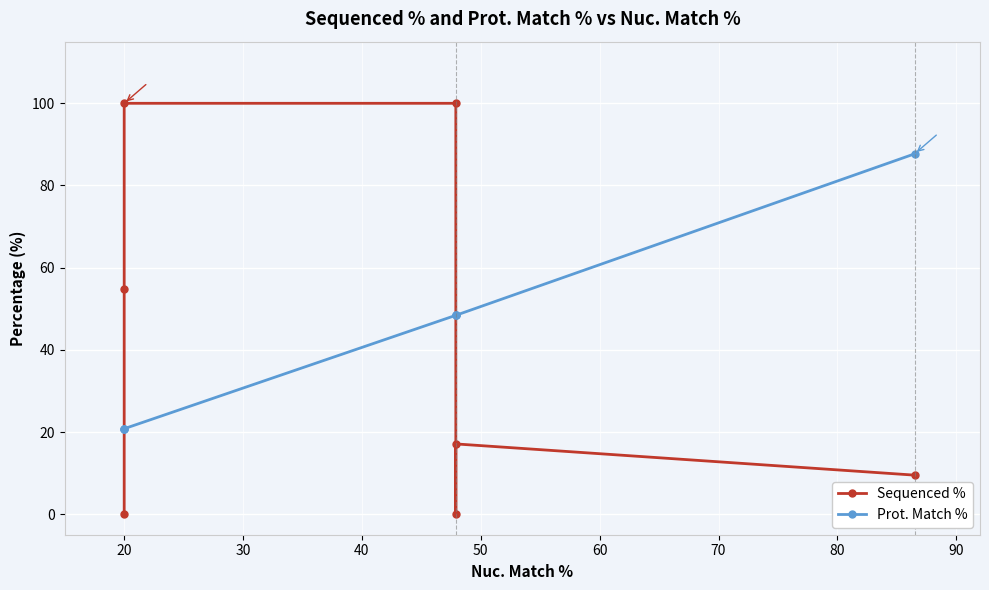

What are all the series names shown in the legend?

Sequenced %, Prot. Match %